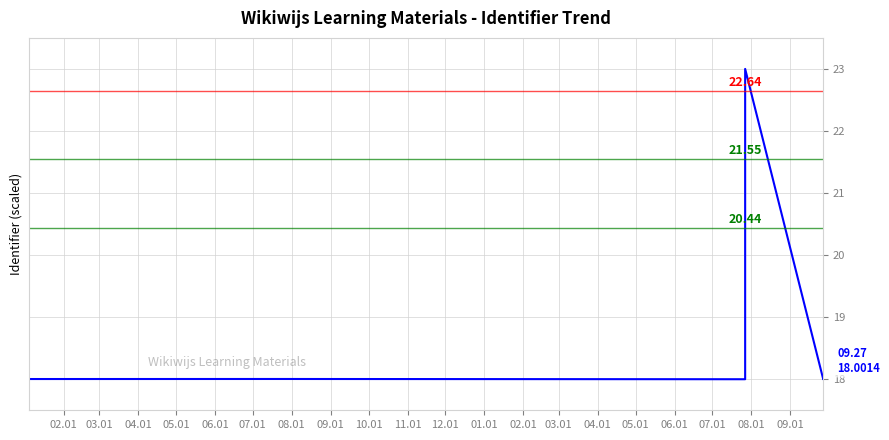

Reading left to right, transcribe all the data shown in this chart.

18.0	18.0	18.0	18.0	18.0	18.0	18.0	18.0	18.0	18.0	18.0	18.0	18.0	23.0	18.0	18.0